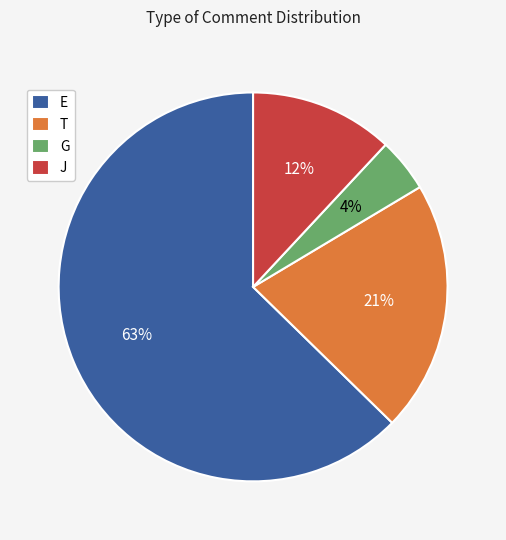

Is G the majority of the pie?

No